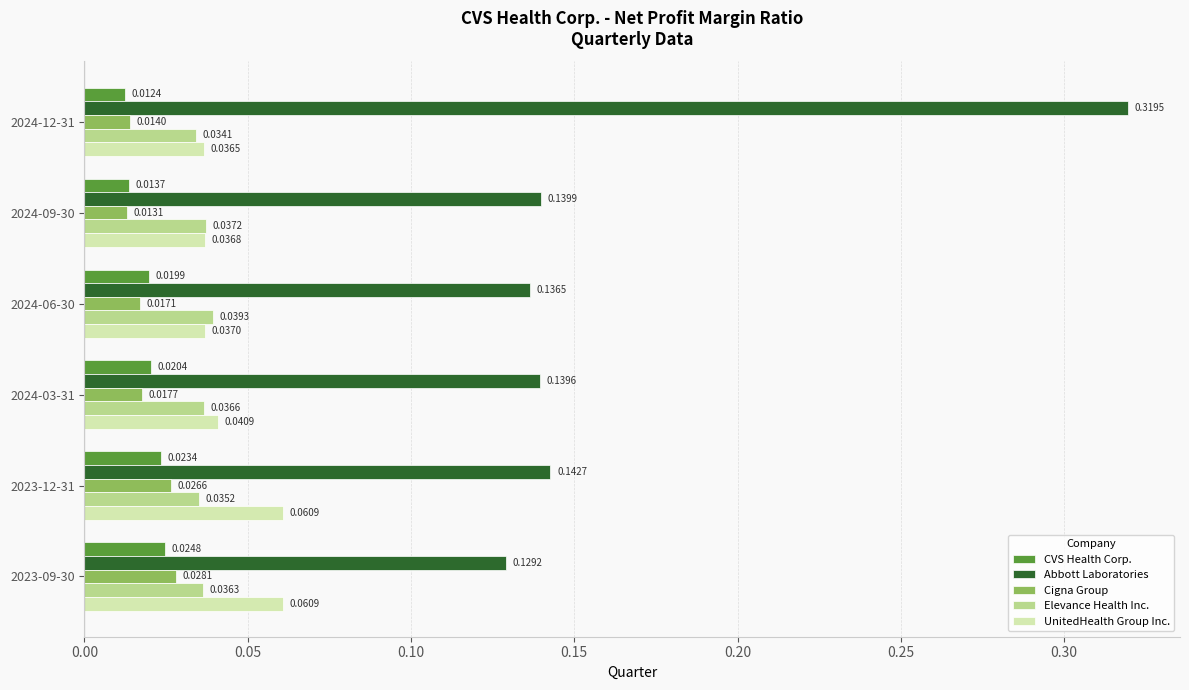

At how many categories does at least one series exceed 0?

6